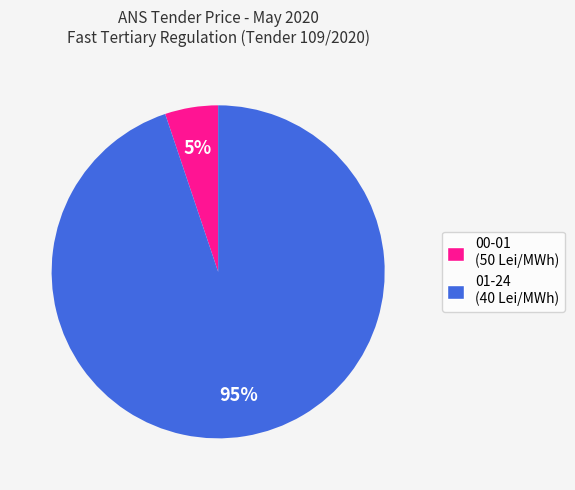

The 00-01 (50 Lei/MWh) slice represents 5% of the pie. True or false?

True